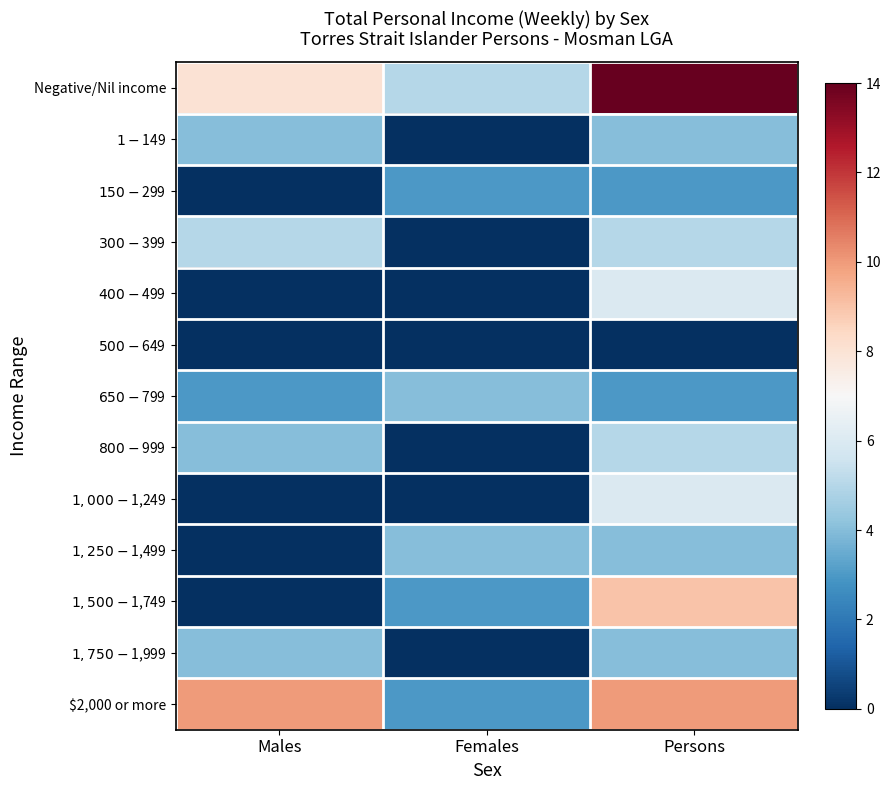

How many data points does each series have?

3